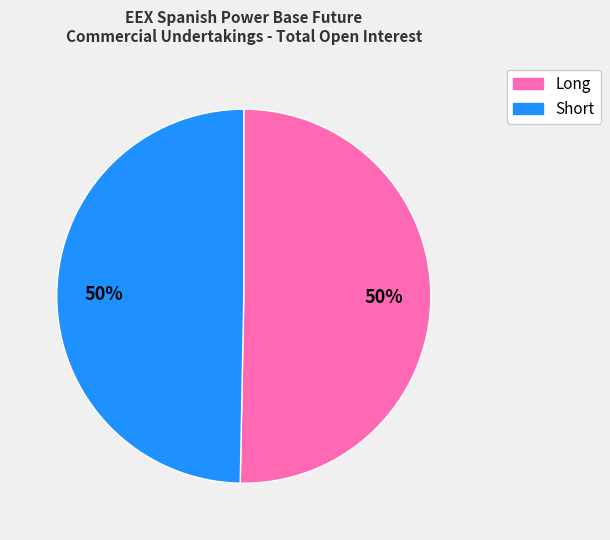

The Short slice represents 50% of the pie. True or false?

True